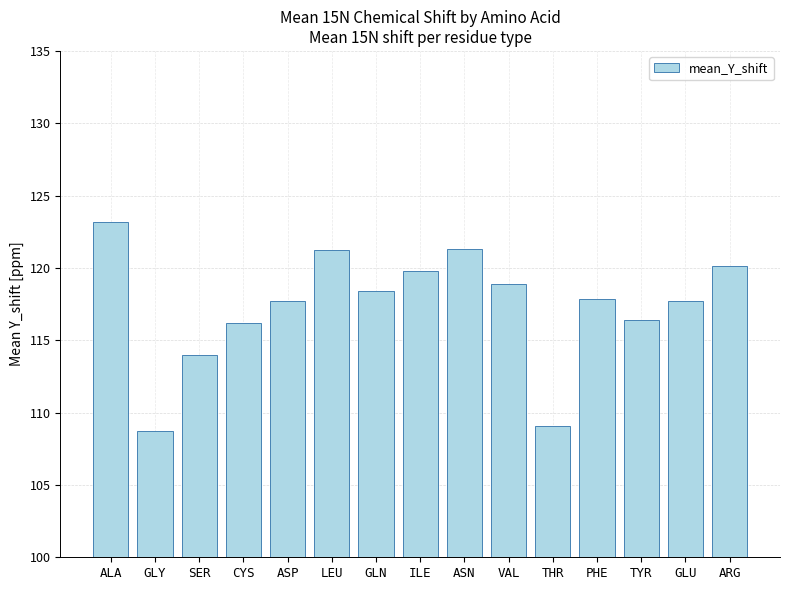

What is the sum of the values at ASP and GLY?

226.4